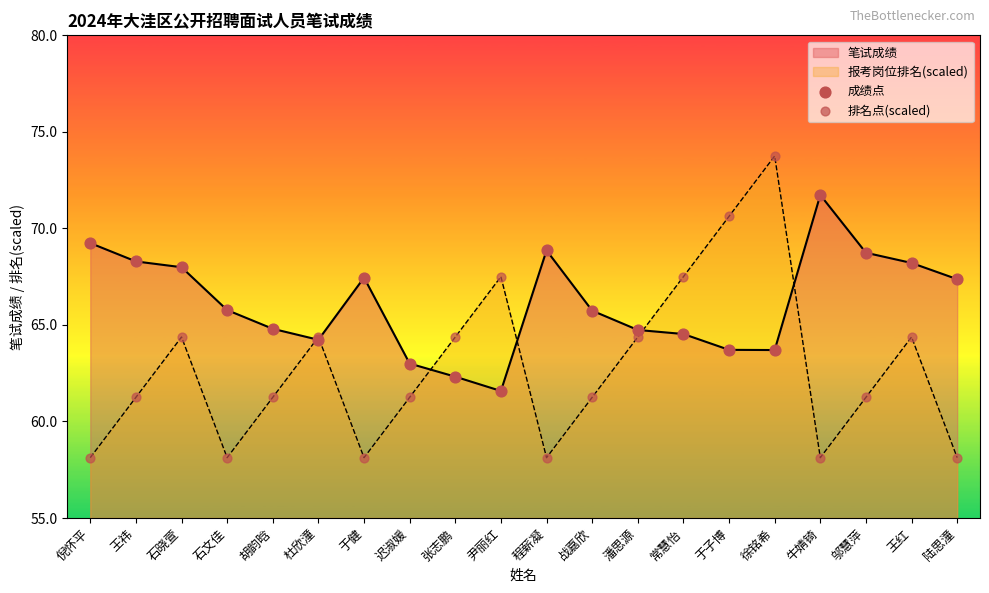

At how many categories does at least one series exceed 62?

20